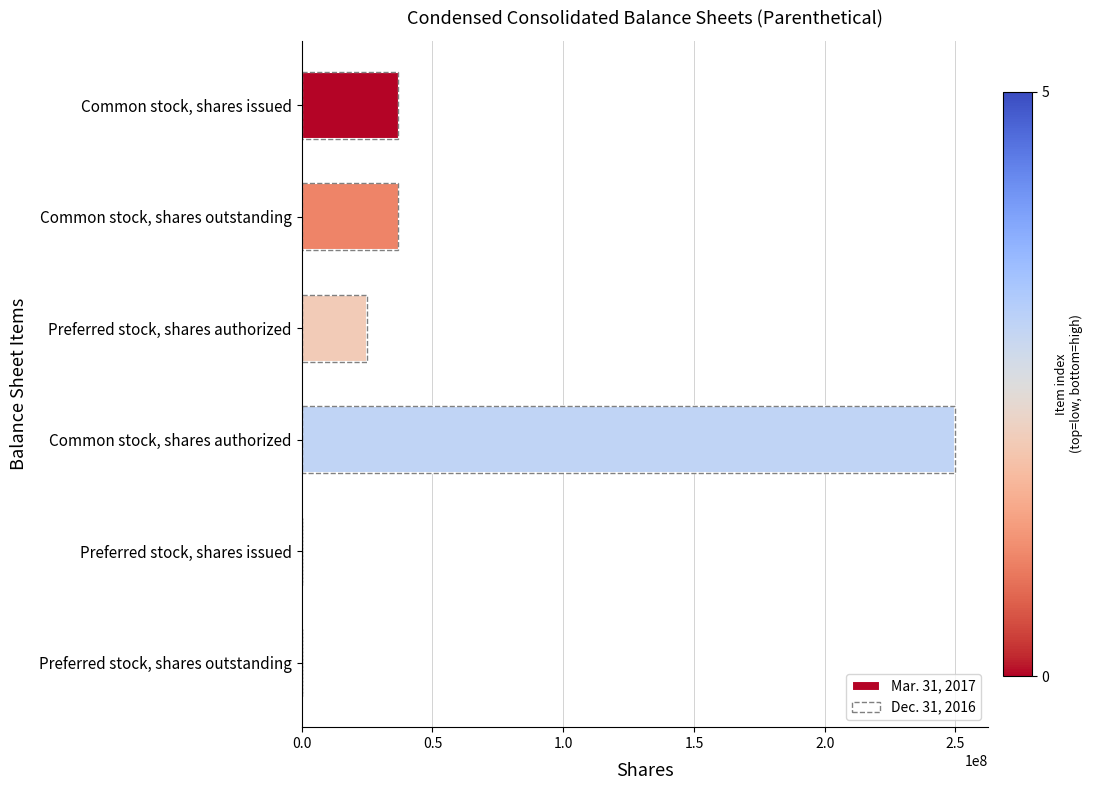

How many values in the Mar. 31, 2017 series are below 37077587?

3